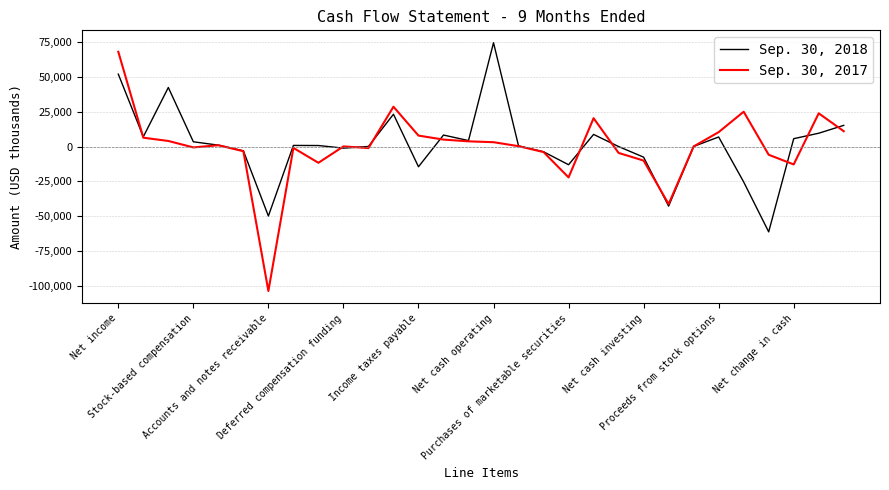

Which series has the largest range (max minus min)?

Sep. 30, 2017